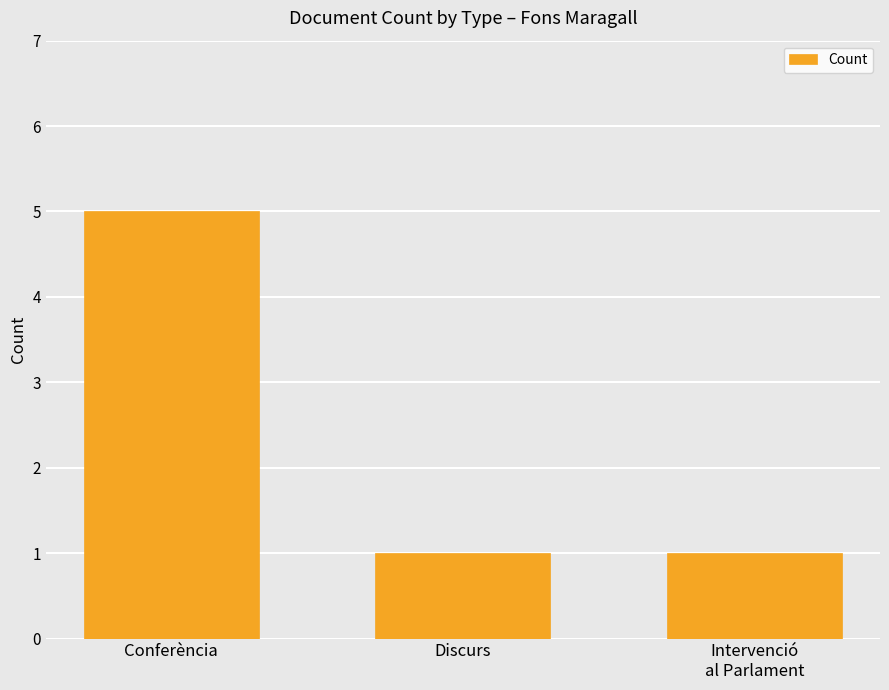

What is the value of the 3rd bar from the left?

1